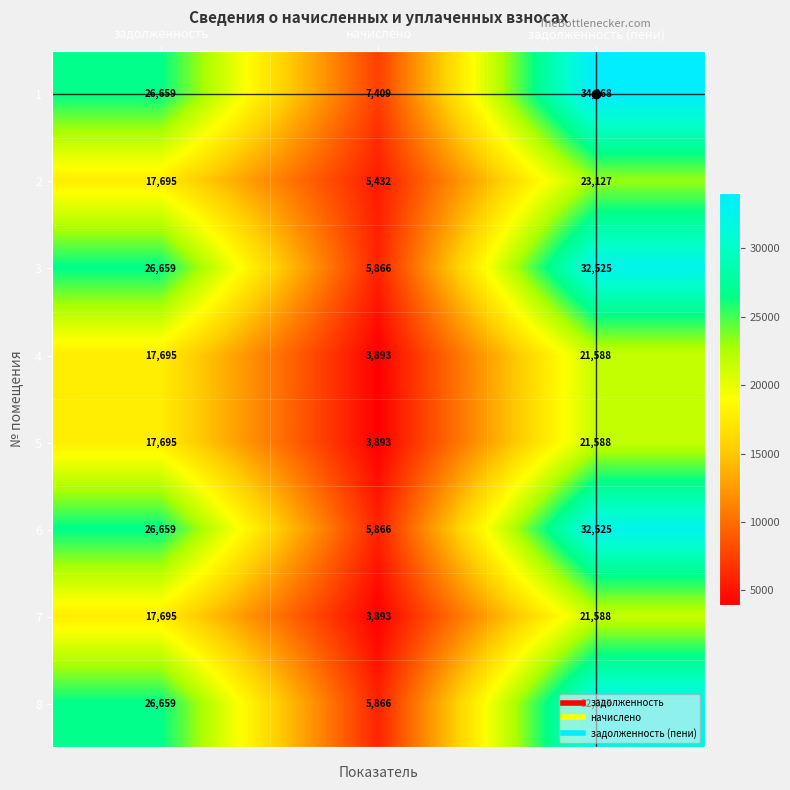

What is the minimum value shown in the chart?

3893